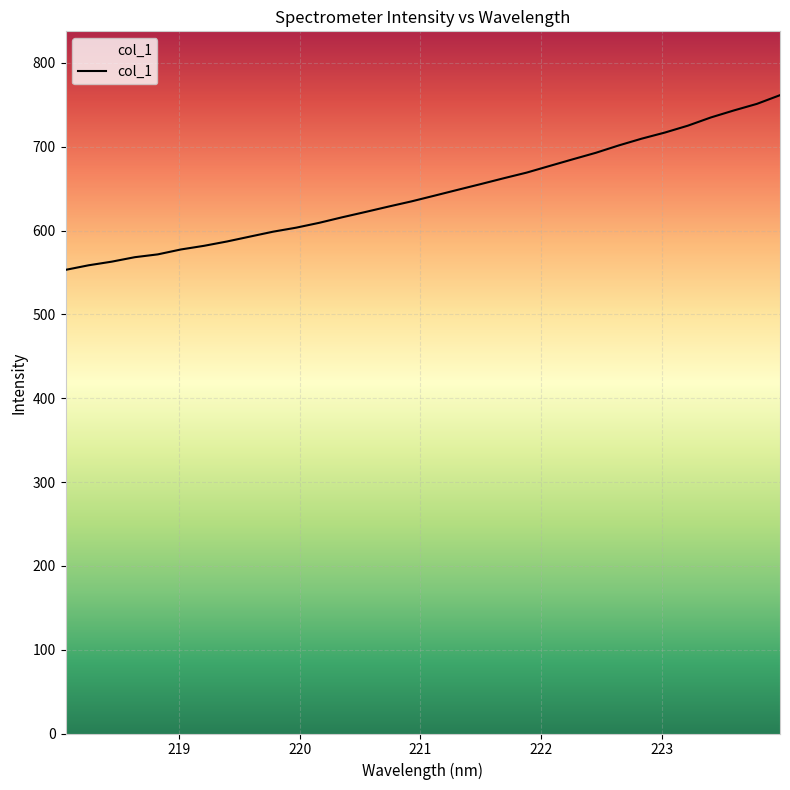

What is the difference between the values at 220.3533 and 220.9264?

18.9